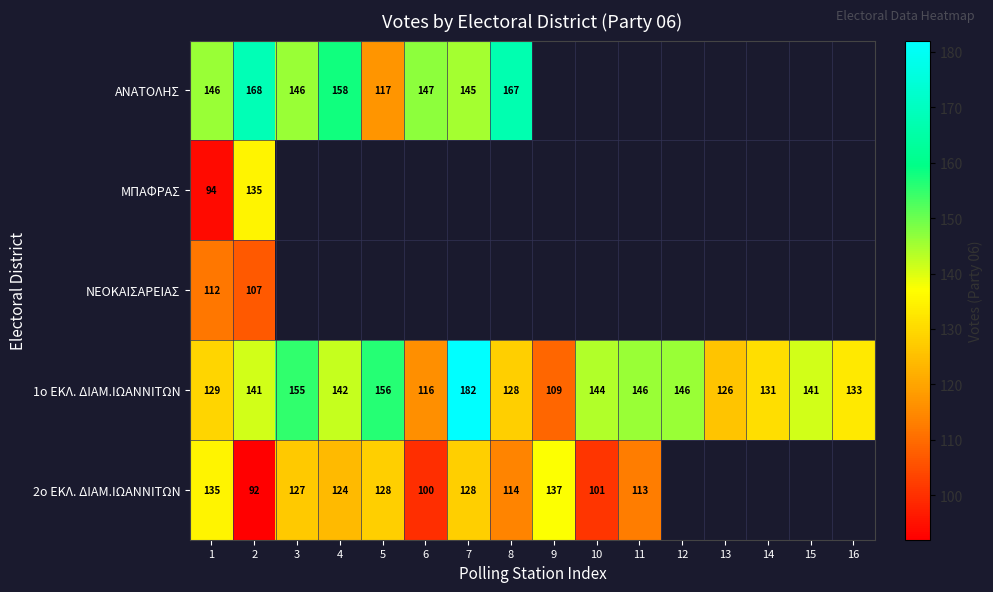

What value does the 1ο ΕΚΛ. ΔΙΑΜ.ΙΩΑΝΝΙΤΩΝ series have at 8, to the nearest 5?

130